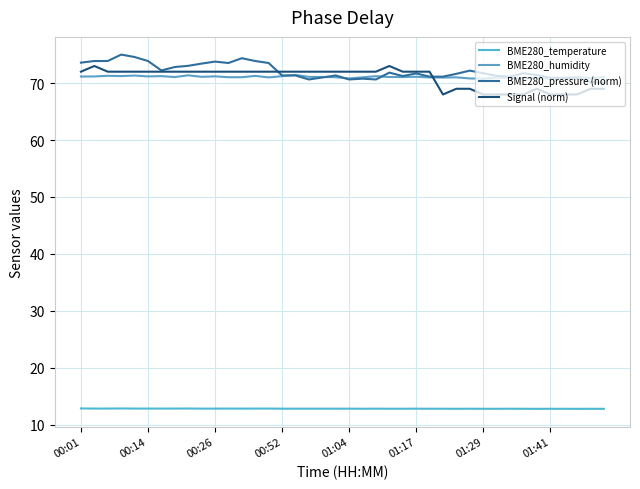

What is the maximum value for BME280_humidity?

71.4